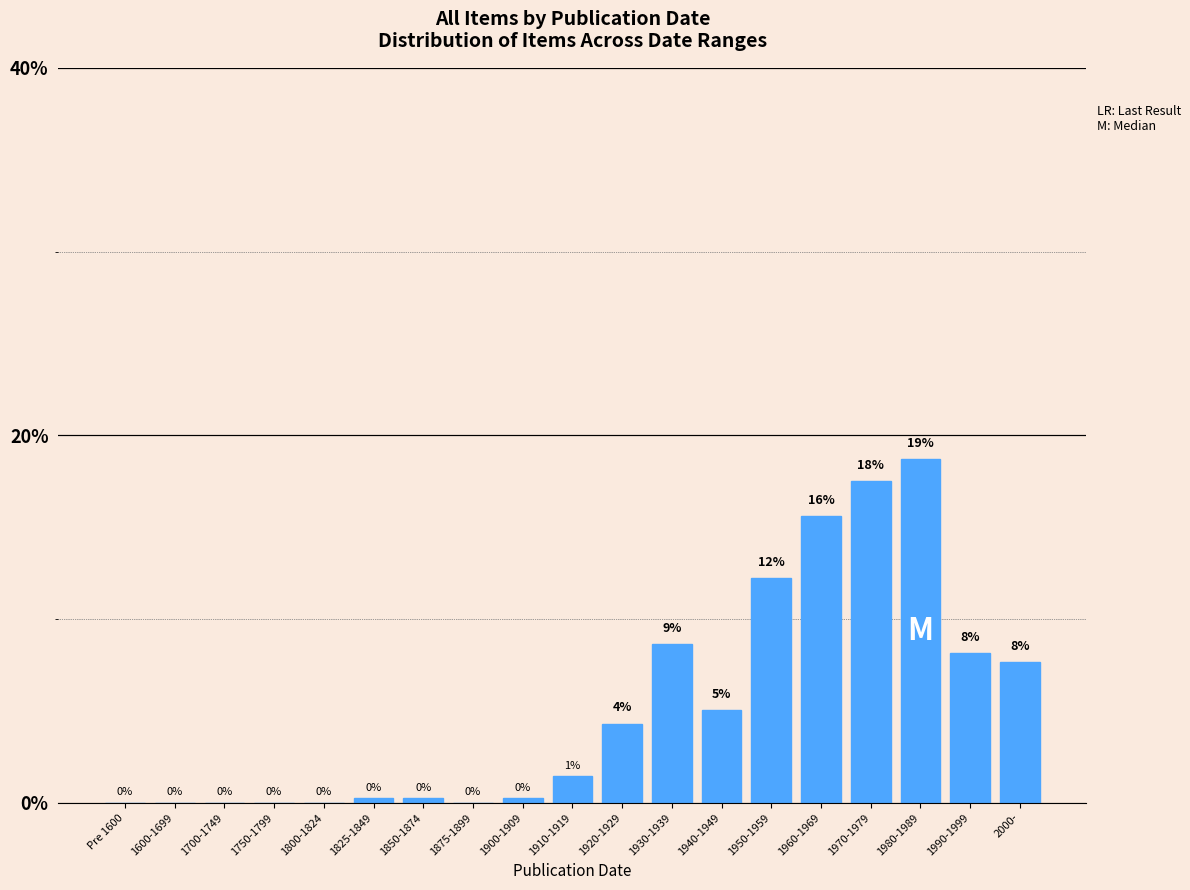

What is the sum of all values?

100.0